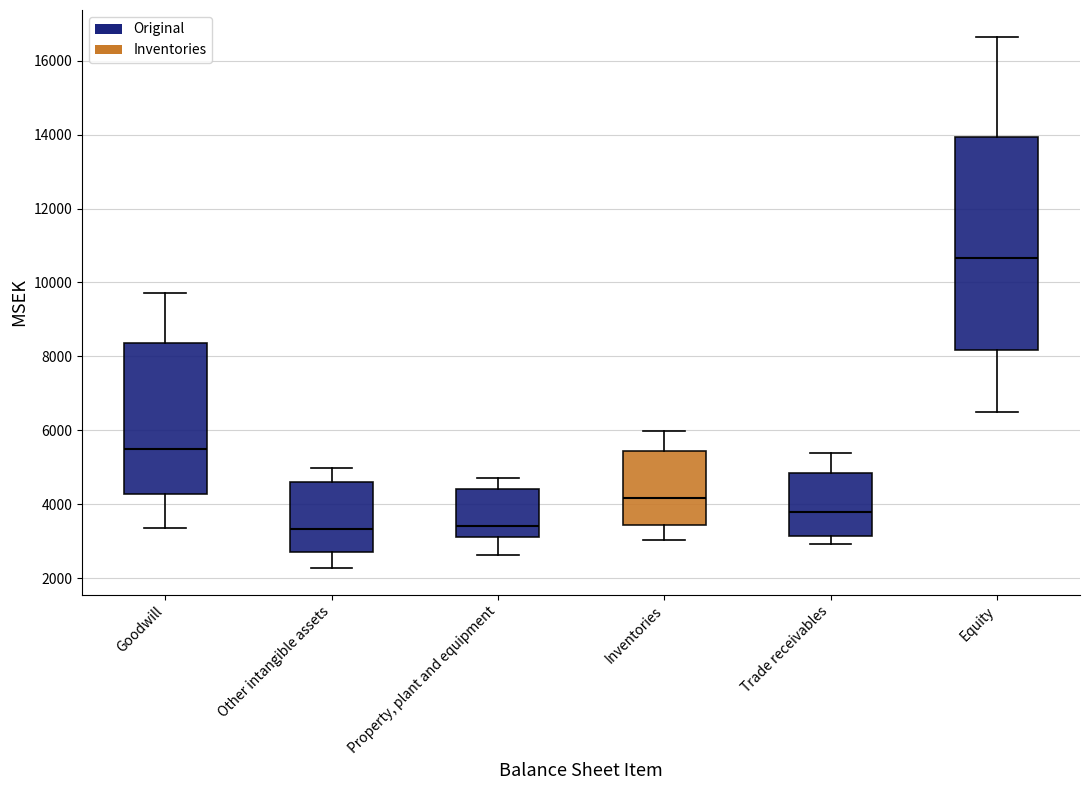

Reading left to right, read every box against the y-axis: the position of its median line, the range the box covers, and the ends of its whiskers. The values are not printed on the chart, so give them approximately, as read against the axis.

Goodwill: median 5600, box 4200 to 8400, whiskers 3400 to 9800
Other intangible assets: median 3400, box 2800 to 4600, whiskers 2200 to 5000
Property, plant and equipment: median 3400, box 3200 to 4400, whiskers 2600 to 4800
Inventories: median 4200, box 3400 to 5400, whiskers 3000 to 6000
Trade receivables: median 3800, box 3200 to 4800, whiskers 3000 to 5400
Equity: median 10600, box 8200 to 14000, whiskers 6400 to 16600